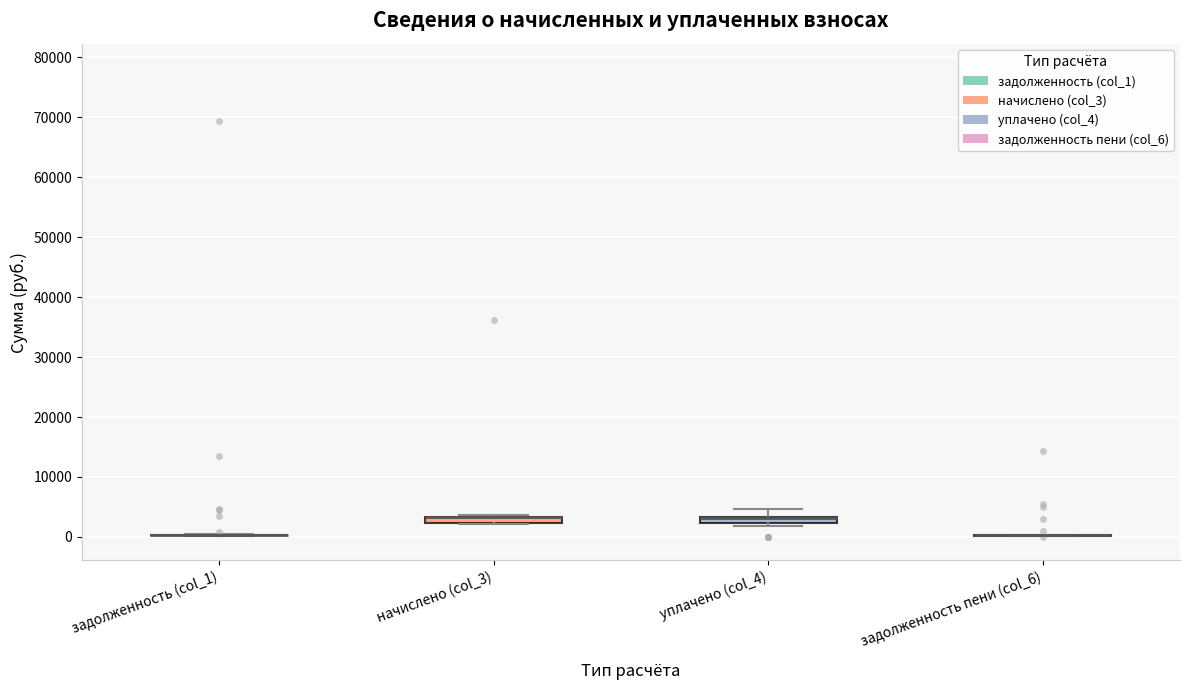

Where is the upper edge of the box for начислено (col_3) on the y-axis? The values are not printed on the chart, so give them approximately, as read against the axis.

3000